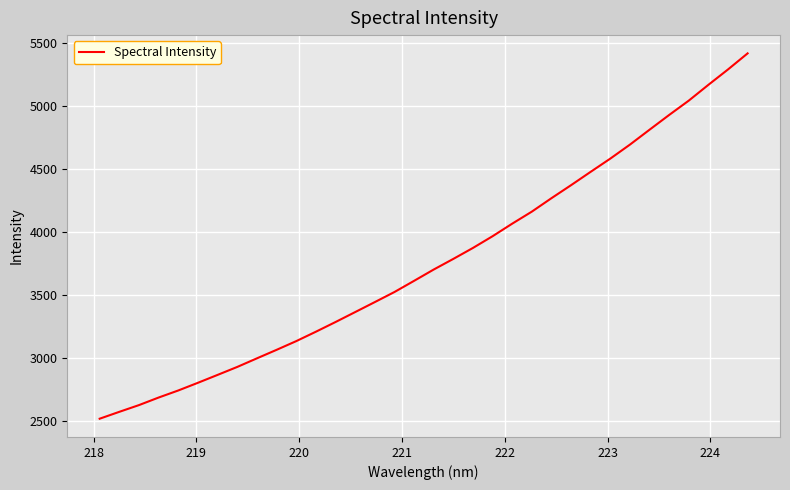

What is the minimum value shown in the chart?

2518.0